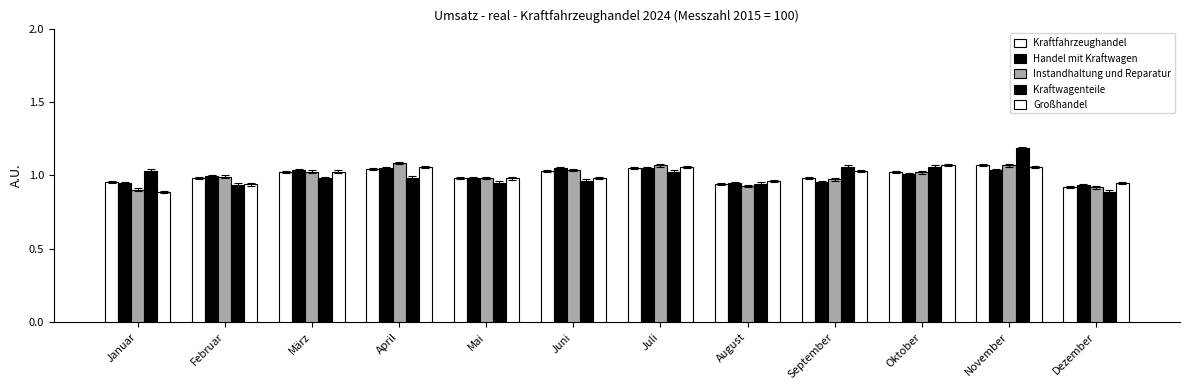

Does the chart contain any negative values?

No